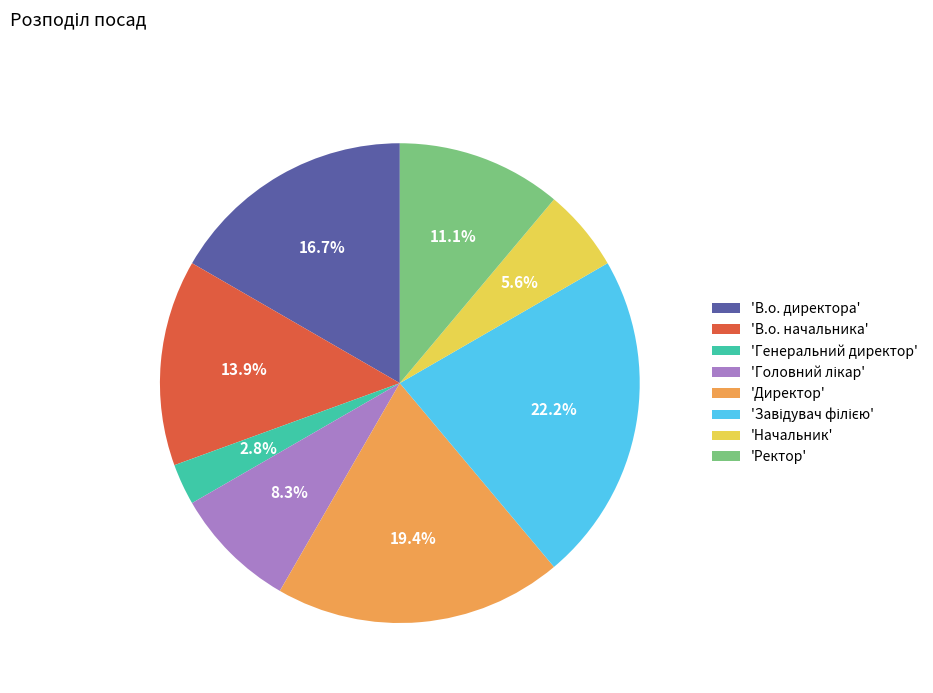

What is the ratio of the value at 'В.о. директора' to the value at 'В.о. начальника'?

1.2